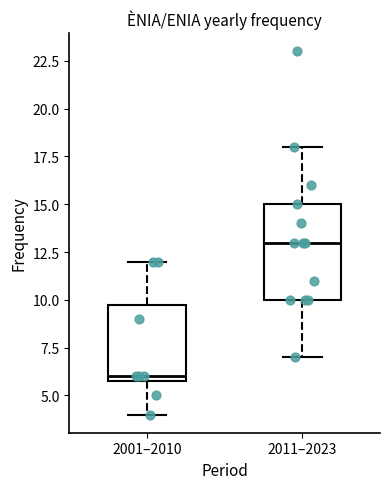

Reading left to right, transcribe this box plot: for each box, give where its median line is, the range the box spans, and where its two whiskers end, as read against the y-axis. The values are not printed on the chart, so give them approximately, as read against the axis.

2001–2010: median 6 (just above the box's lower edge), box 6 to 10, whiskers 4 to 12
2011–2023: median 13, box 10 to 15, whiskers 7 to 18